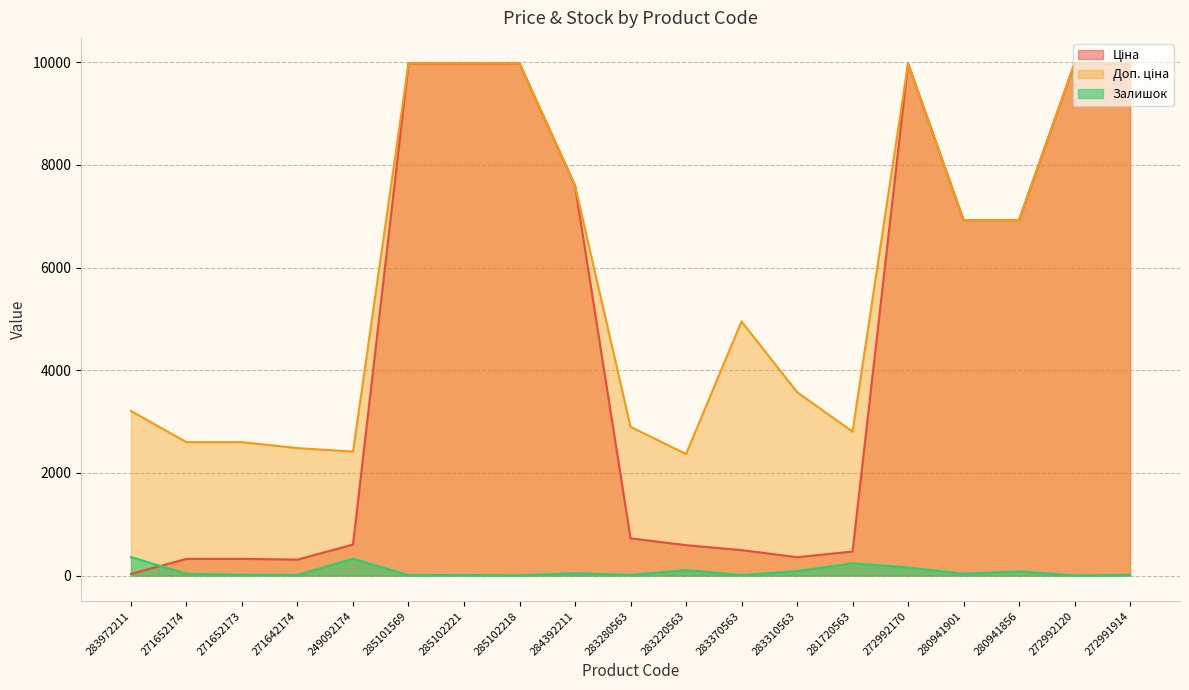

What is the label of the 13th point from the left?

283310563